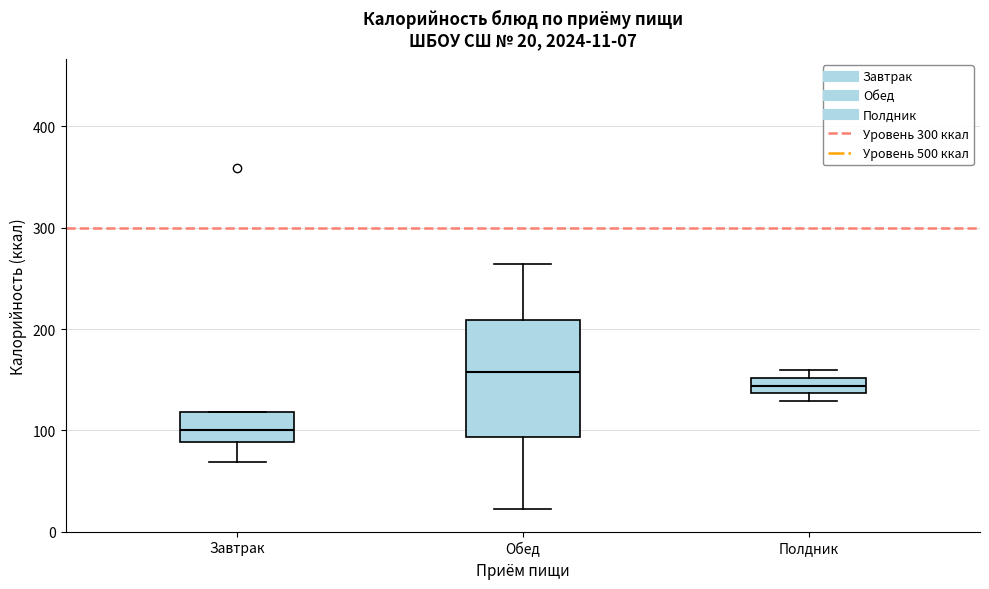

Which box has the lowest median line?

Завтрак